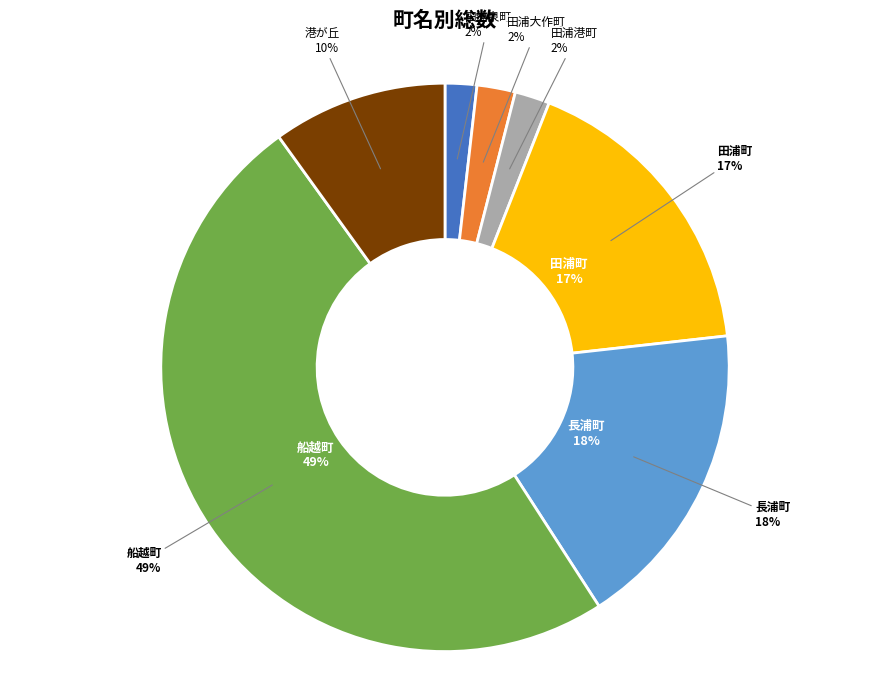

Is 田浦町 the majority of the pie?

No